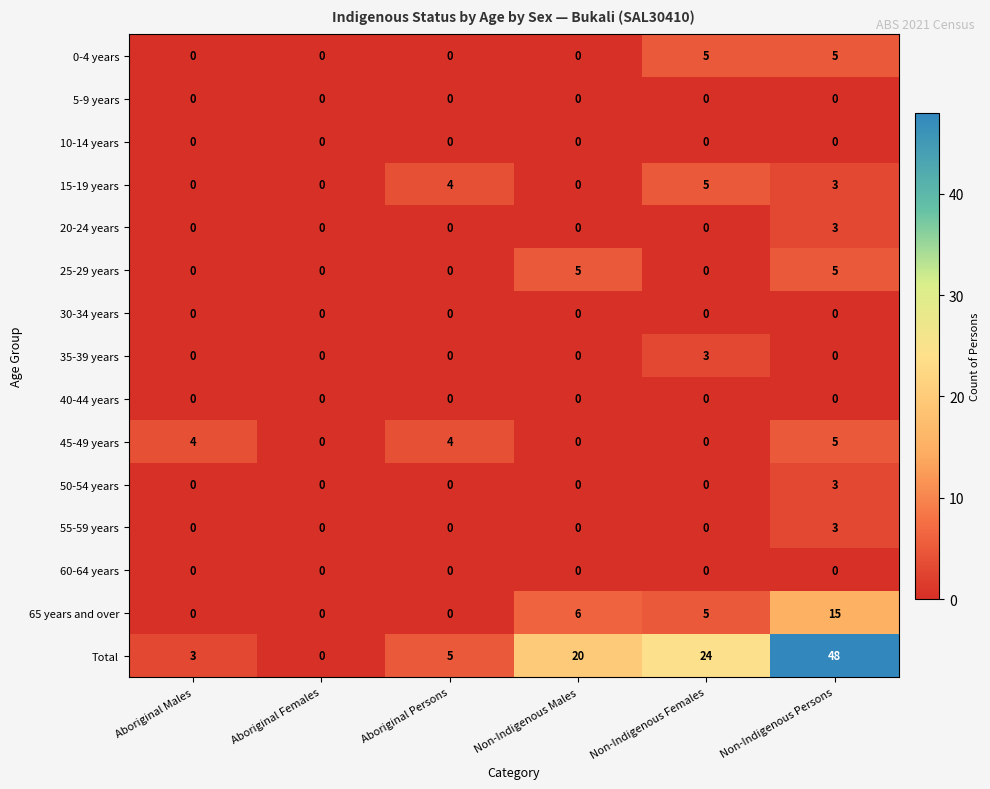

What is the difference between the highest and lowest values at Aboriginal Persons?

5